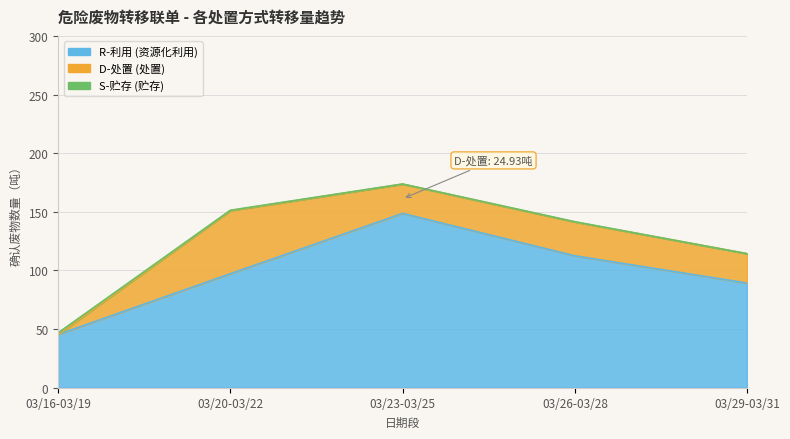

Reading left to right, extract all data points from this chart.

R-利用: 03/16-03/19=45.4	03/20-03/22=97.2	03/23-03/25=148.6	03/26-03/28=112.5	03/29-03/31=89.2
D-处置: 03/16-03/19=0.0	03/20-03/22=53.8	03/23-03/25=24.9	03/26-03/28=28.8	03/29-03/31=25.1
S-贮存: 03/16-03/19=1.4	03/20-03/22=0.4	03/23-03/25=0.2	03/26-03/28=0.2	03/29-03/31=0.0